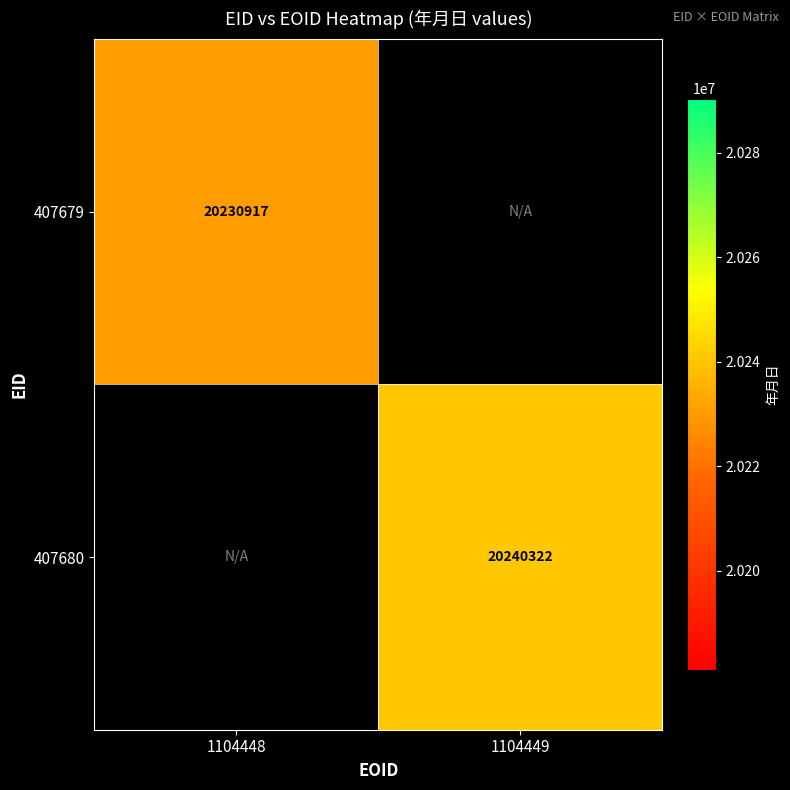

Between 1104448 and 1104449, which is larger?

1104449